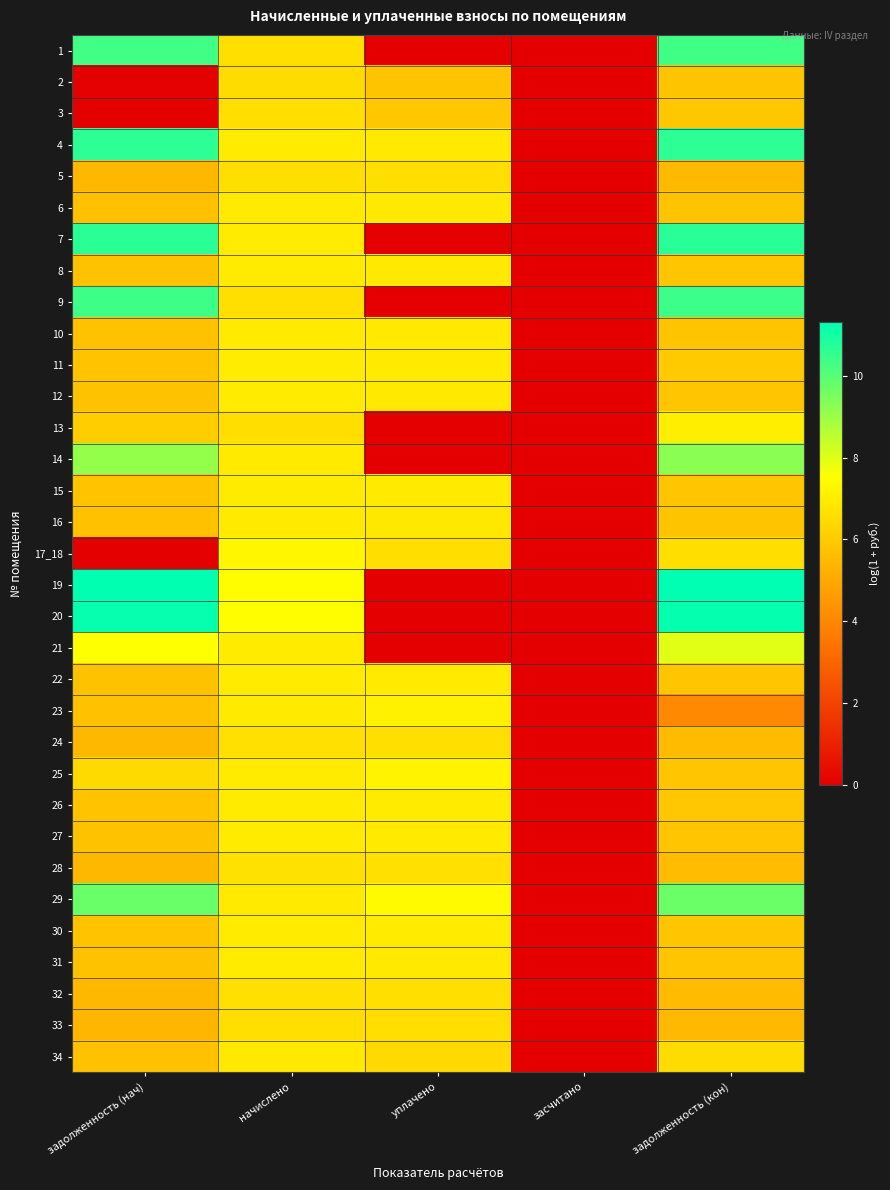

What is the total value across all series at уплачено?

169.3